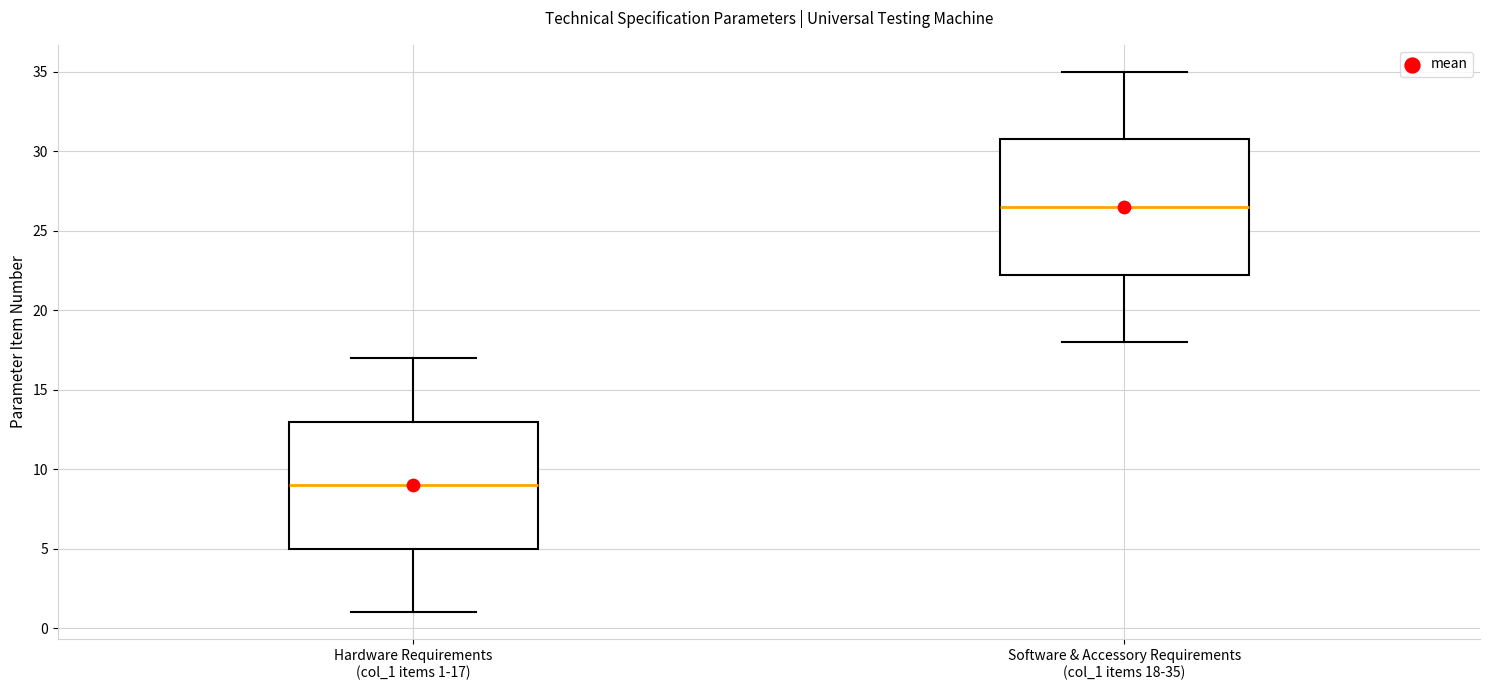

Where does the median line of the box for Hardware Requirements (col_1 items 1-17) sit on the y-axis? The values are not printed on the chart, so give them approximately, as read against the axis.

9.0